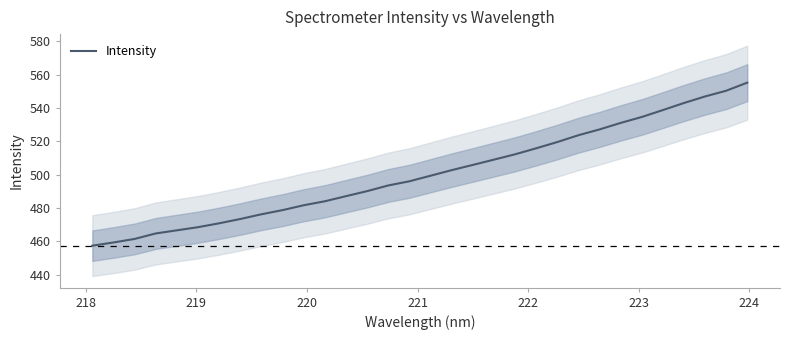

Reading left to right, extract all data points from this chart.

457.4	459.3	461.4	464.7	466.6	468.5	470.8	473.4	476.2	478.7	481.7	484.0	487.1	490.1	493.5	496.0	499.4	502.7	505.9	509.0	512.2	515.8	519.6	523.7	527.2	531.1	534.6	538.8	543.0	547.0	550.4	555.3